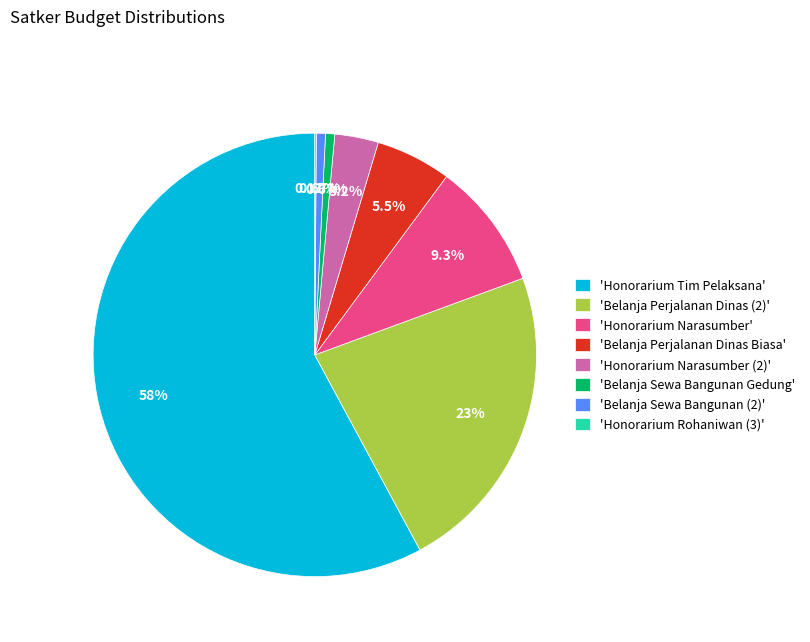

Is the sum of 'Belanja Perjalanan Dinas Biasa' and 'Belanja Sewa Bangunan Gedung' greater than half?

No